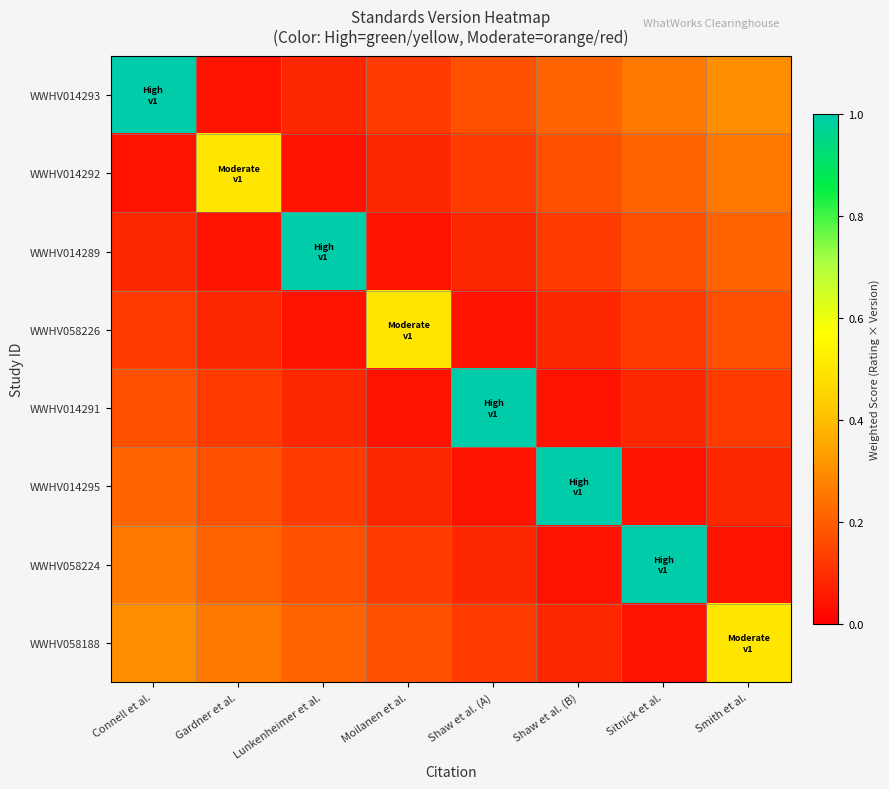

What is the total value across all series at Shaw et al. (A)?

1.7